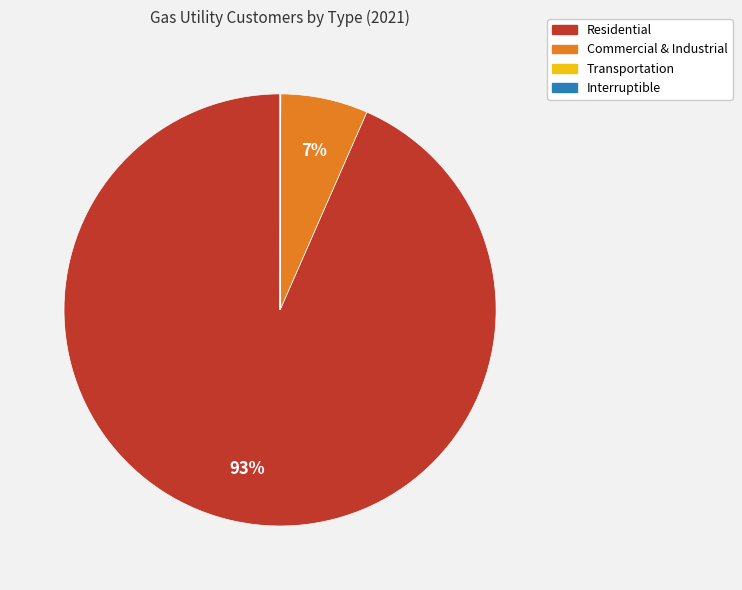

To the nearest percent, what is the difference between the largest and smallest slice percentages?

93%